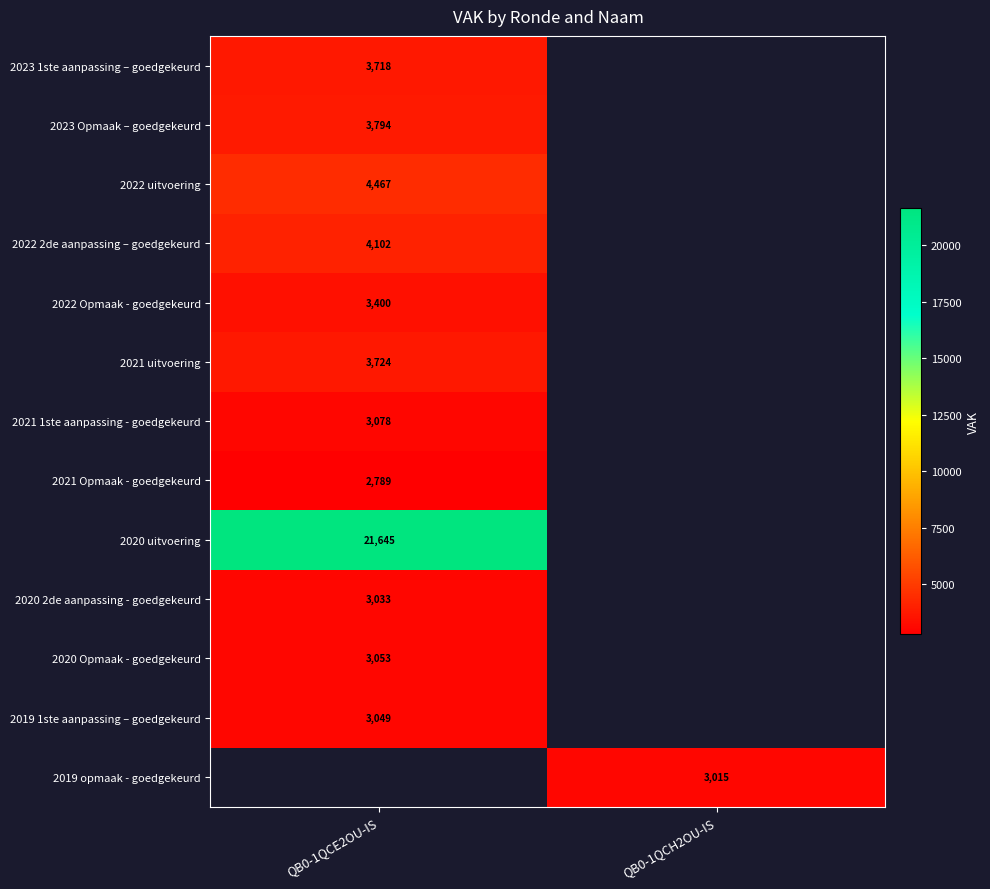

At how many categories does at least one series exceed 8714?

1